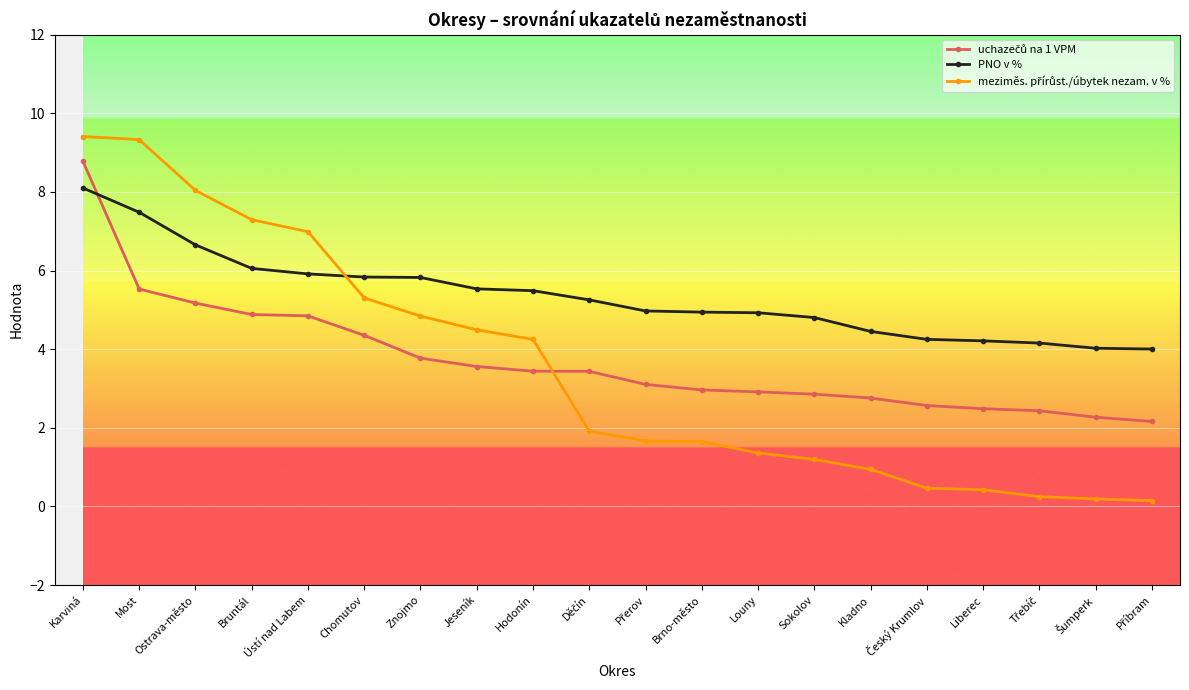

Which series has the largest total across all categories?

PNO v %